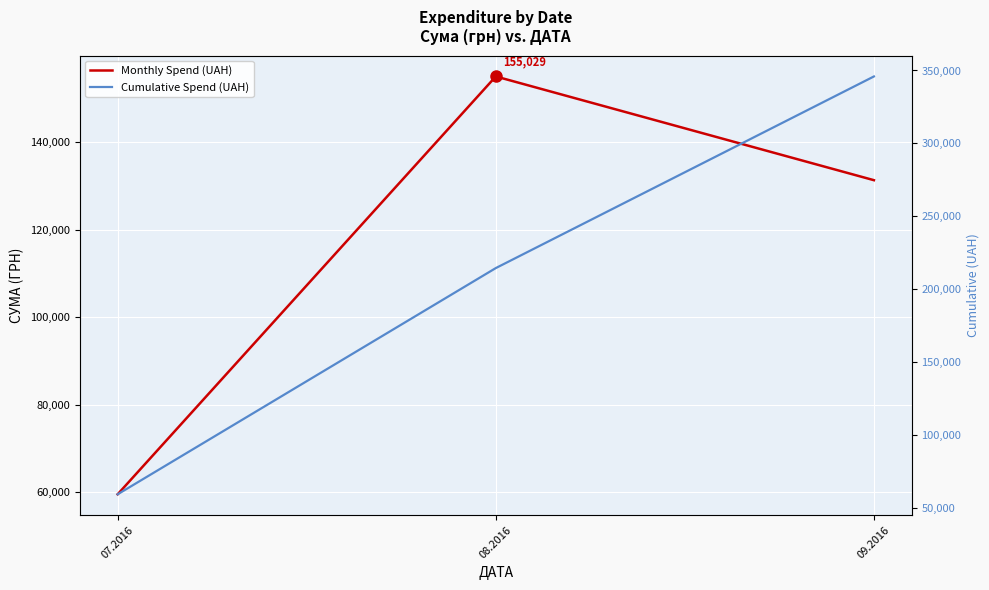

Which category has the lowest value in the Cumulative Spend (UAH) series?

07.2016